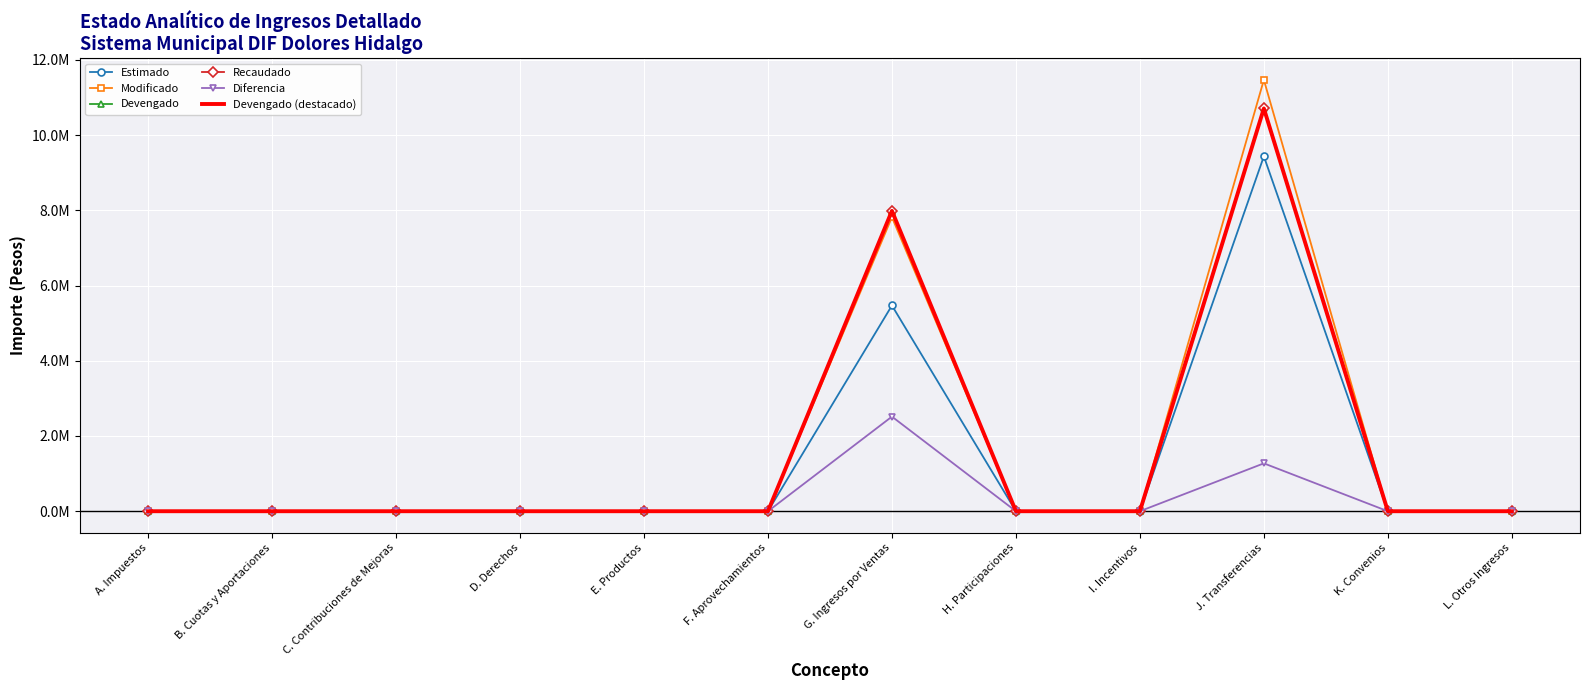

At which category does the chart reach its minimum across all series?

A. Impuestos